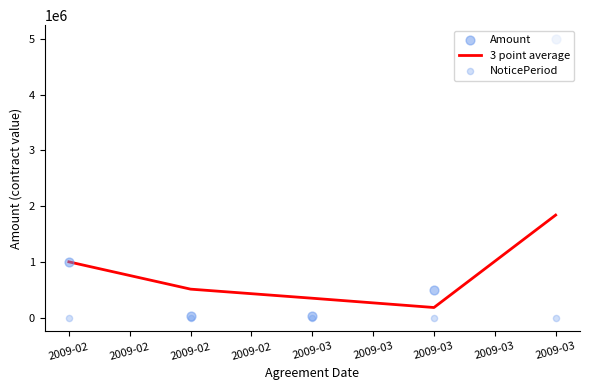

At how many categories does at least one series exceed 3329647?

1